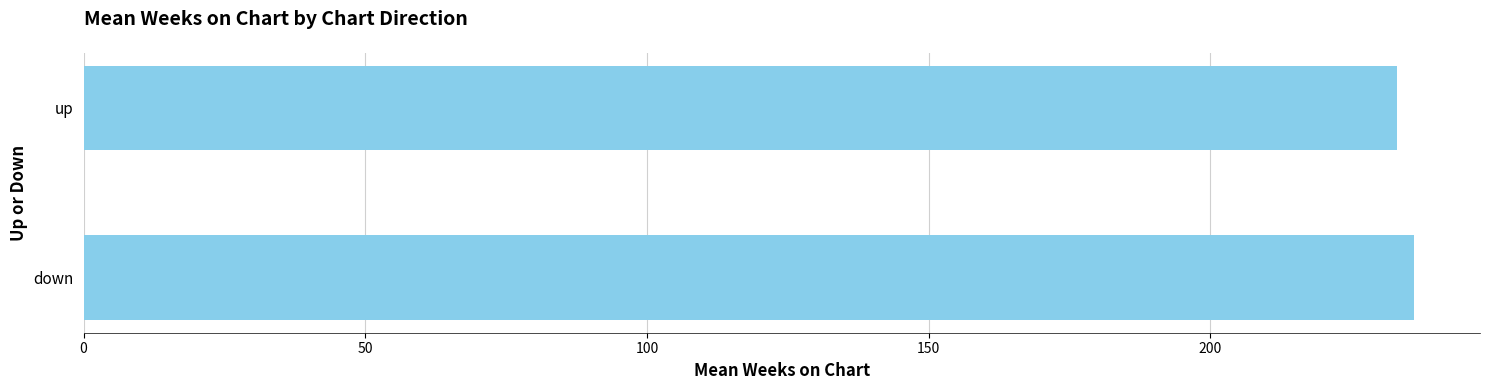

List the labels in order of value, largest first.

down, up